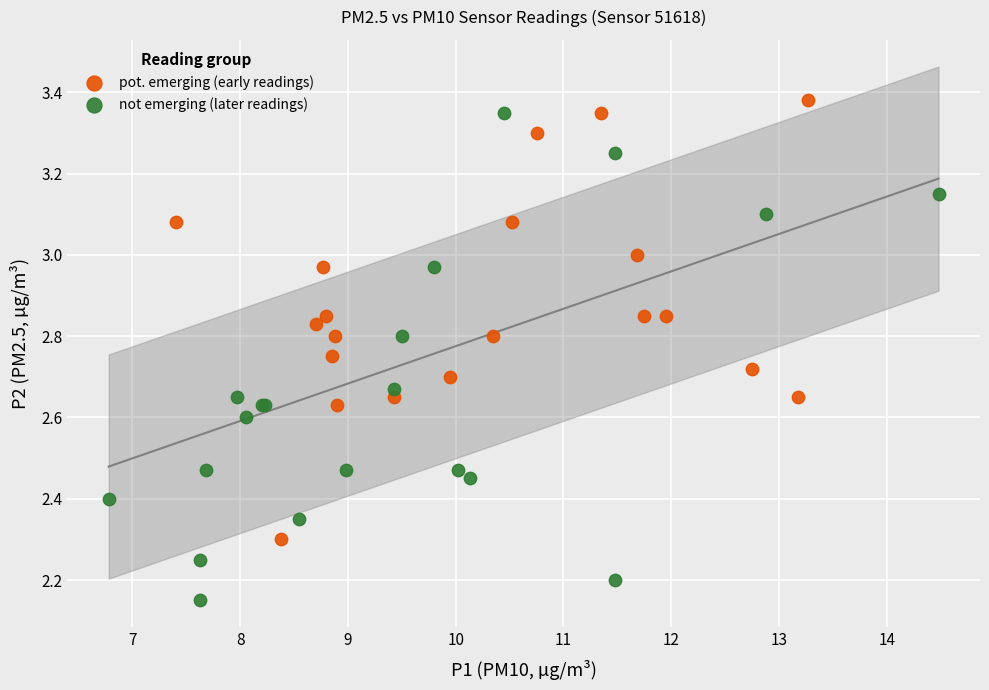

Which series reaches the minimum Y coordinate?

not emerging (later readings)